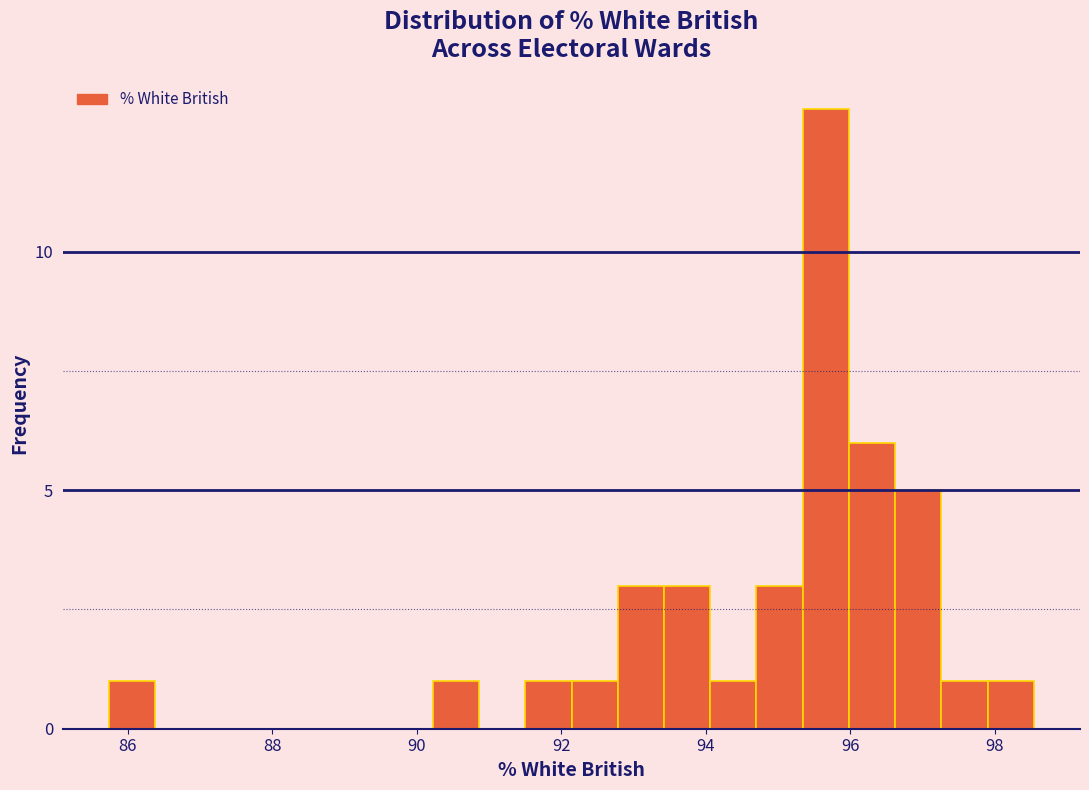

Around what value on the x-axis is the tallest bar? Give the approximate position of its centre, as read against the axis.

95.6